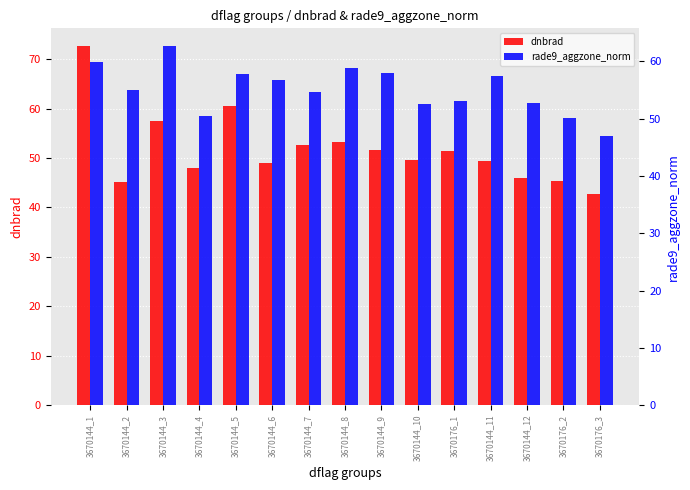

What are all the series names shown in the legend?

dnbrad, rade9_aggzone_norm